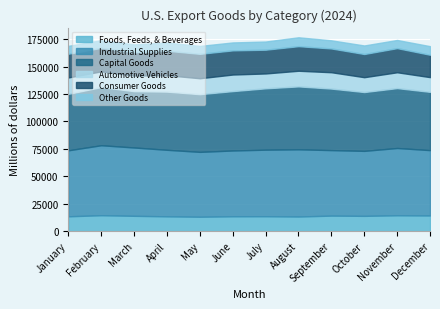

The value of Industrial Supplies at February is 63798. True or false?

True